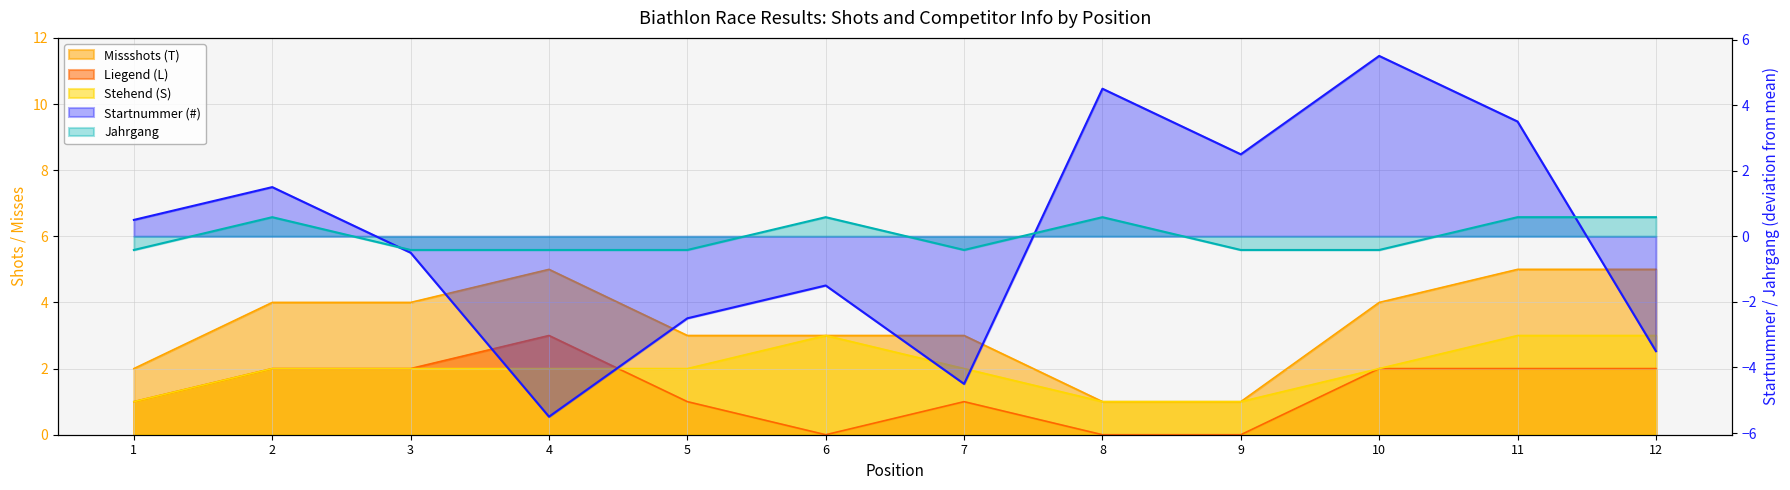

How many lines are shown in the chart?

5